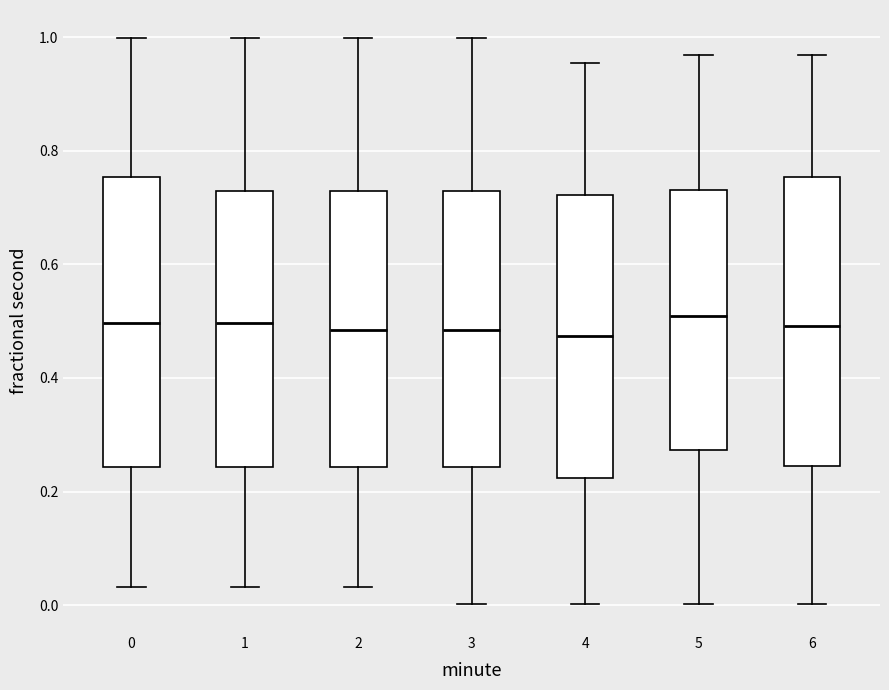

Reading left to right, transcribe this box plot: for each box, give where its median line is, the range the box spans, and where its two whiskers end, as read against the y-axis. The values are not printed on the chart, so give them approximately, as read against the axis.

0: median 0.50, box 0.24 to 0.76, whiskers 0.04 to 1.00
1: median 0.50, box 0.24 to 0.72, whiskers 0.04 to 1.00
2: median 0.48, box 0.24 to 0.72, whiskers 0.04 to 1.00
3: median 0.48, box 0.24 to 0.72, whiskers 0.00 to 1.00
4: median 0.48, box 0.22 to 0.72, whiskers 0.00 to 0.96
5: median 0.50, box 0.28 to 0.74, whiskers 0.00 to 0.96
6: median 0.50, box 0.24 to 0.76, whiskers 0.00 to 0.96